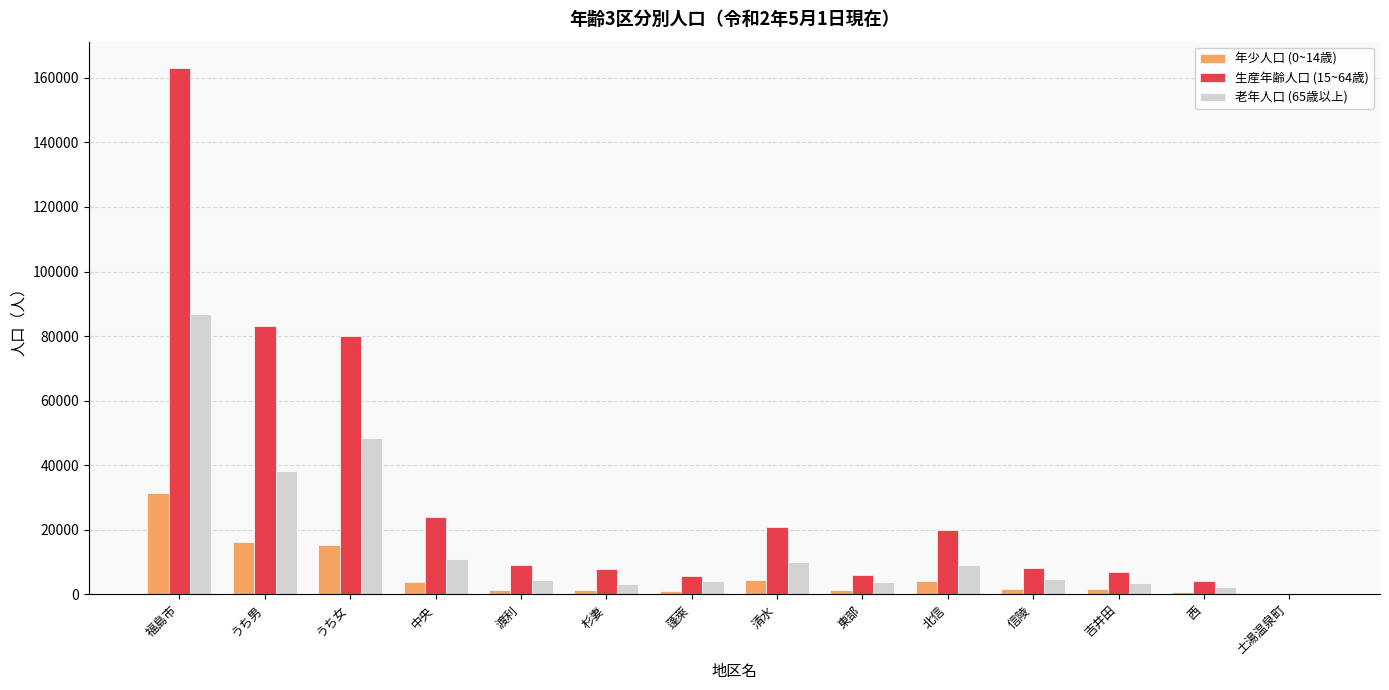

True or false: 老年人口 (65歳以上) has a value of 51846 at 福島市.

False